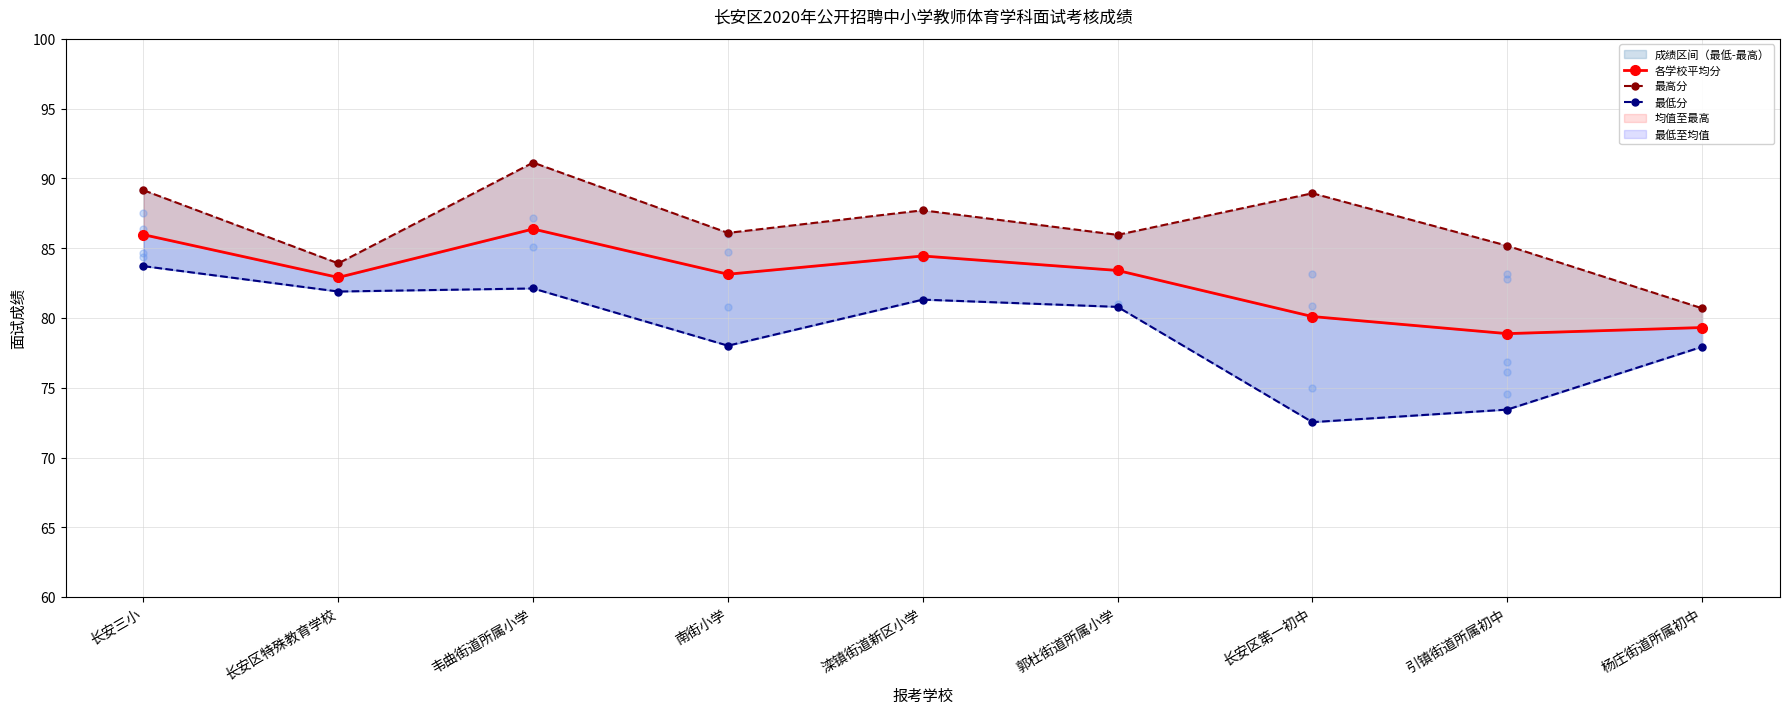

Reading left to right, extract all data points from this chart.

各学校平均分: 长安三小=86.0	长安区特殊教育学校=82.9	韦曲街道所属小学=86.4	南街小学=83.1	滦镇街道新区小学=84.4	郭杜街道所属小学=83.4	长安区第一初中=80.1	引镇街道所属初中=78.9	杨庄街道所属初中=79.3
最高分: 长安三小=89.2	长安区特殊教育学校=83.9	韦曲街道所属小学=91.1	南街小学=86.1	滦镇街道新区小学=87.7	郭杜街道所属小学=86.0	长安区第一初中=88.9	引镇街道所属初中=85.2	杨庄街道所属初中=80.7
最低分: 长安三小=83.7	长安区特殊教育学校=81.9	韦曲街道所属小学=82.1	南街小学=78.0	滦镇街道新区小学=81.3	郭杜街道所属小学=80.8	长安区第一初中=72.5	引镇街道所属初中=73.4	杨庄街道所属初中=77.9